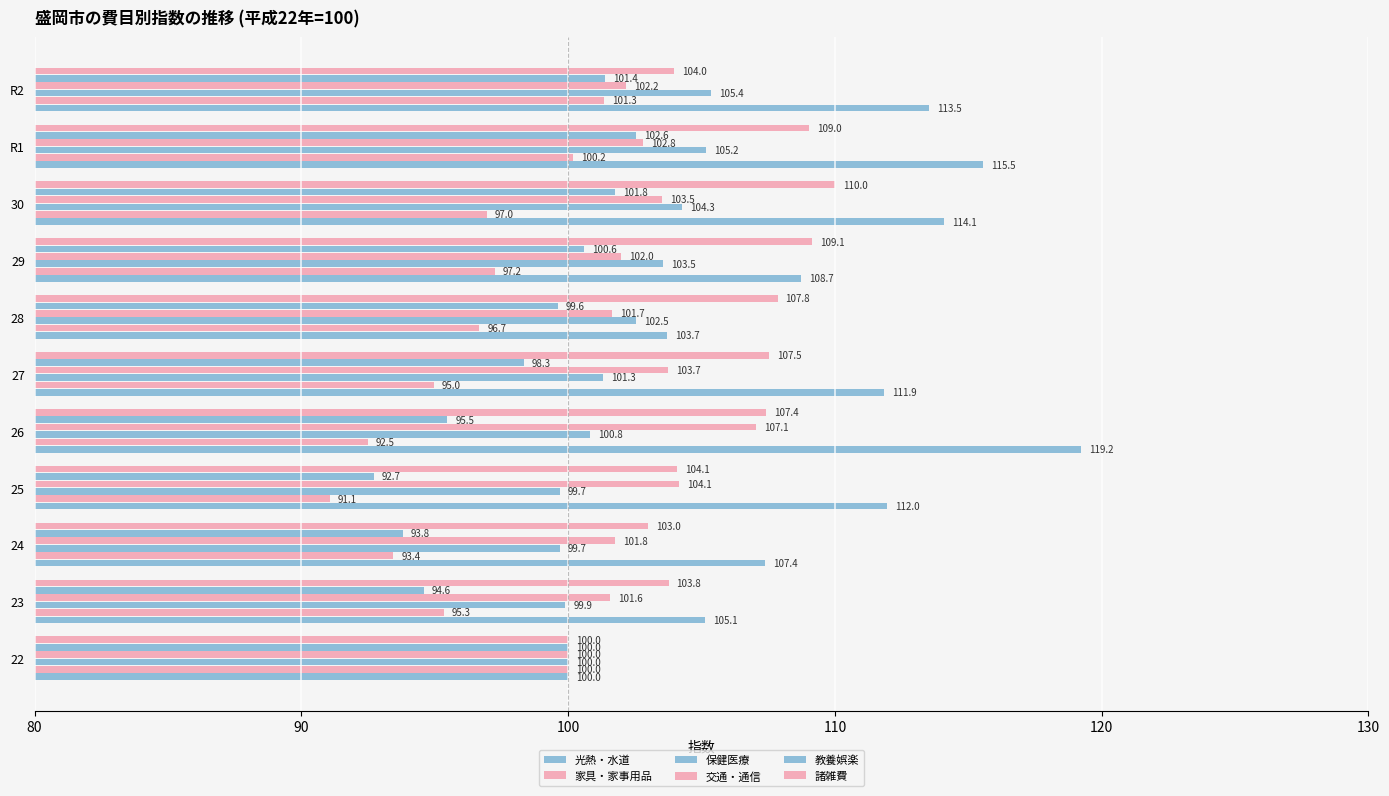

How many data points in 光熱・水道 are above 111?

6